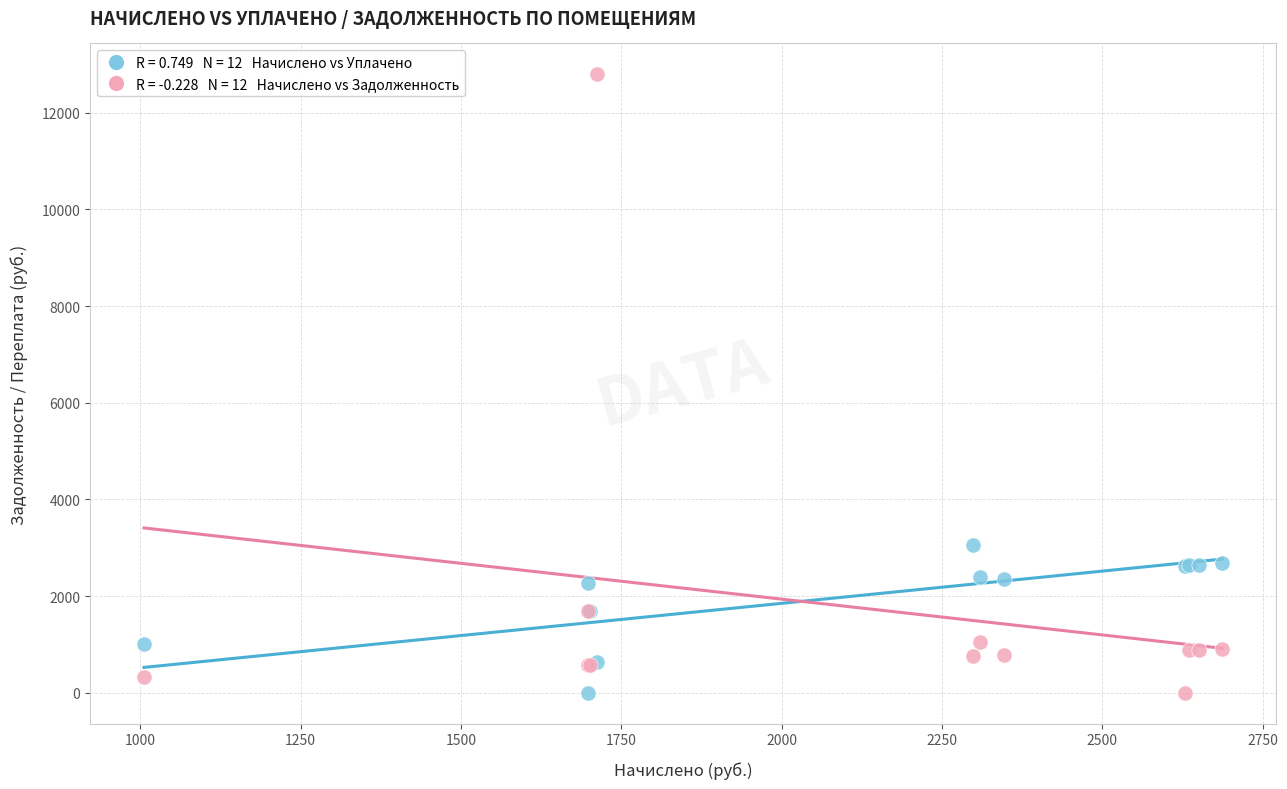

Across all series, what Y value is closest to 6397?

3064.8